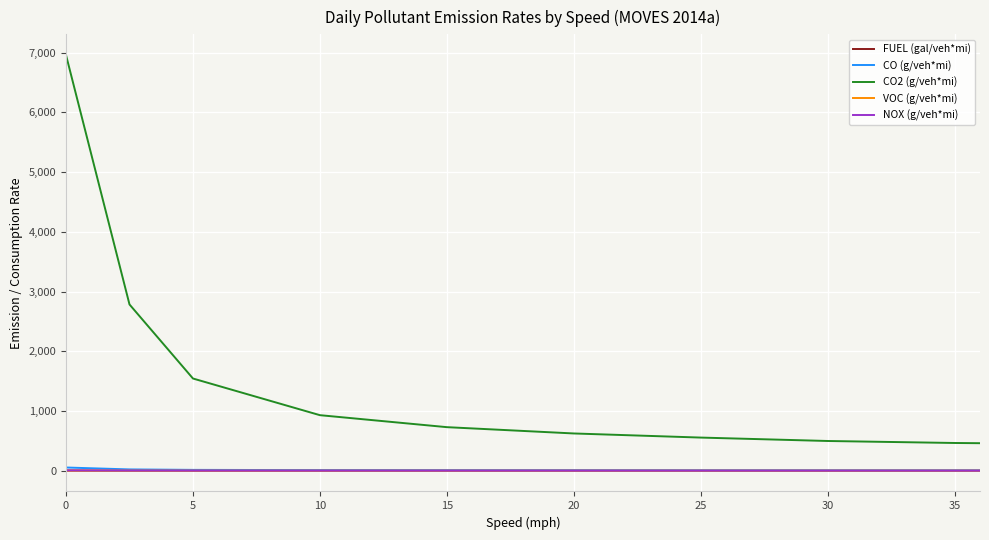

True or false: VOC (g/veh*mi) and CO2 (g/veh*mi) cross at least once.

False